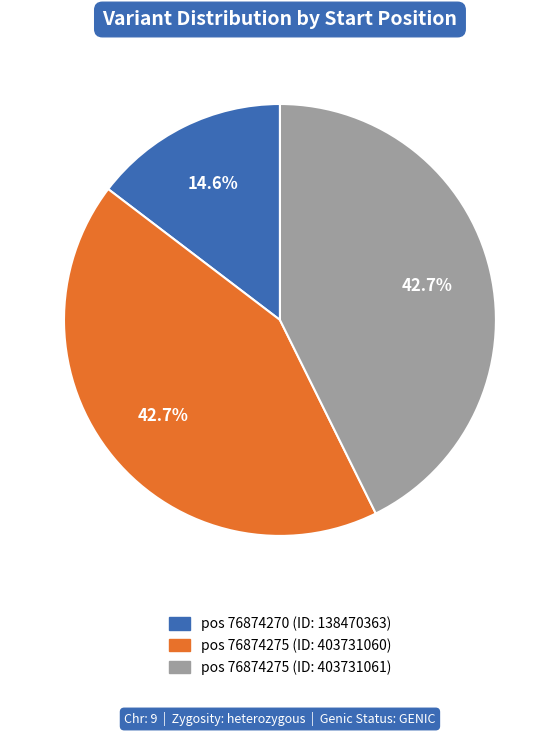

Is there a majority slice in this chart?

No